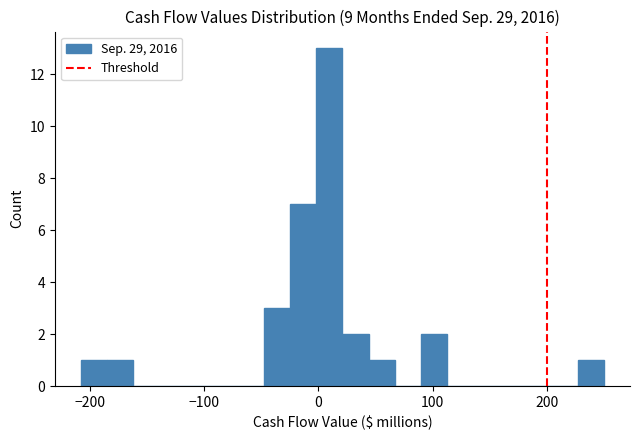

Read against the x-axis, roughly where is the centre of the tallest bar?

10